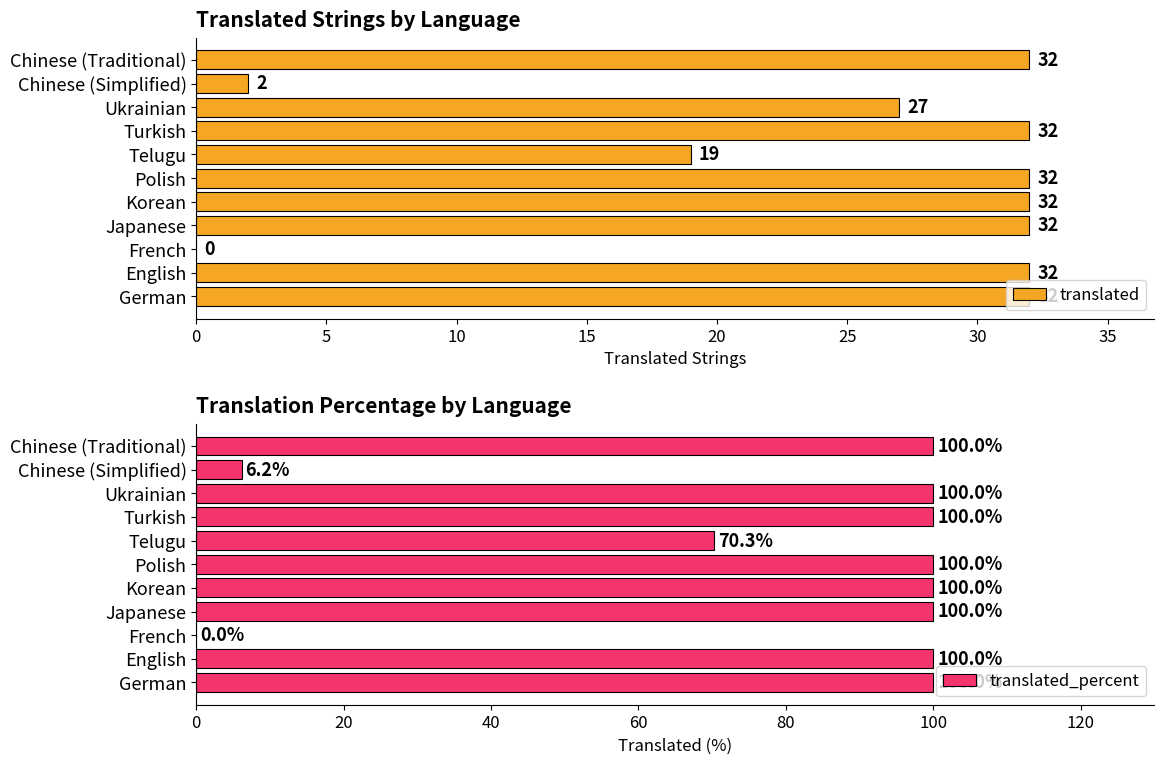

Read the translated value at Chinese (Traditional), to the nearest 10.

30